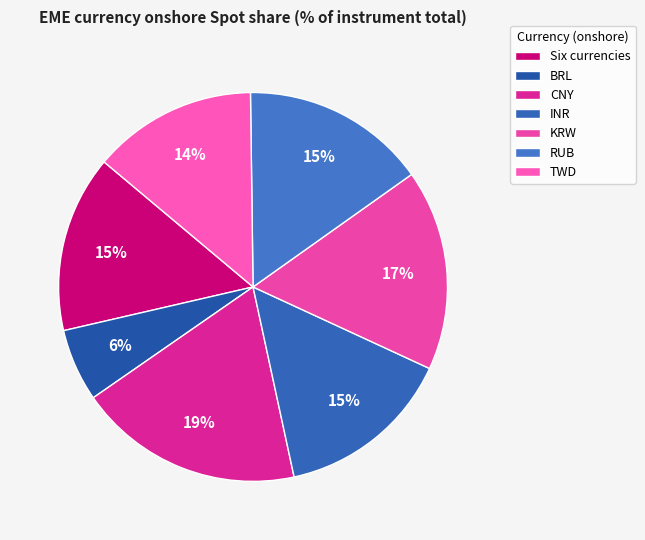

Is there a majority slice in this chart?

No